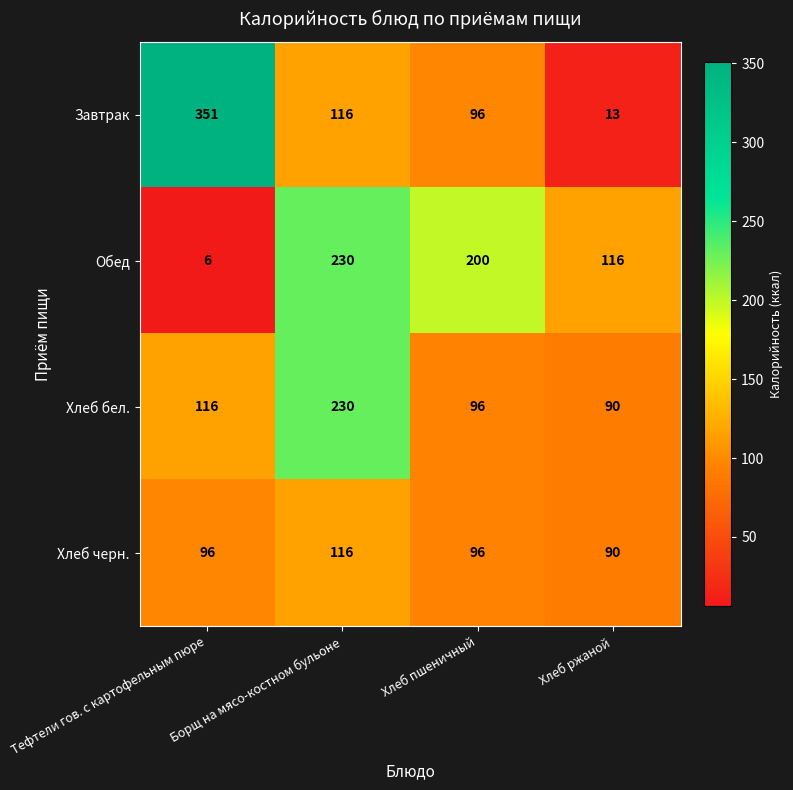

How many categories are shown in the chart?

4